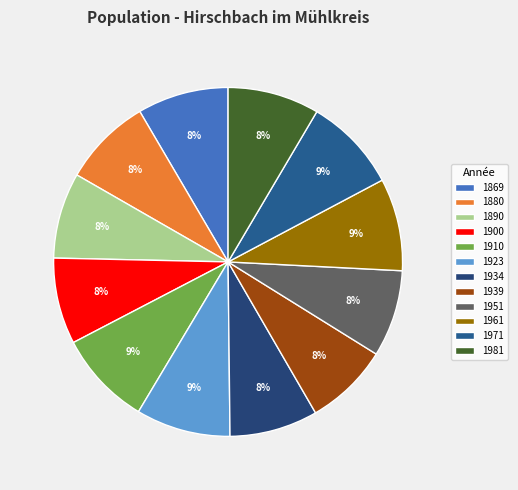

What percentage is the 1869 slice, to the nearest percent?

8%